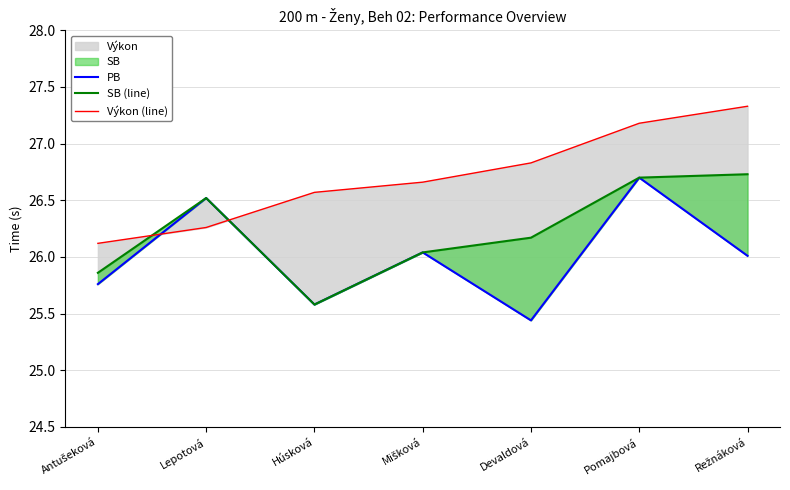

What is the sum of all PB values?

182.1